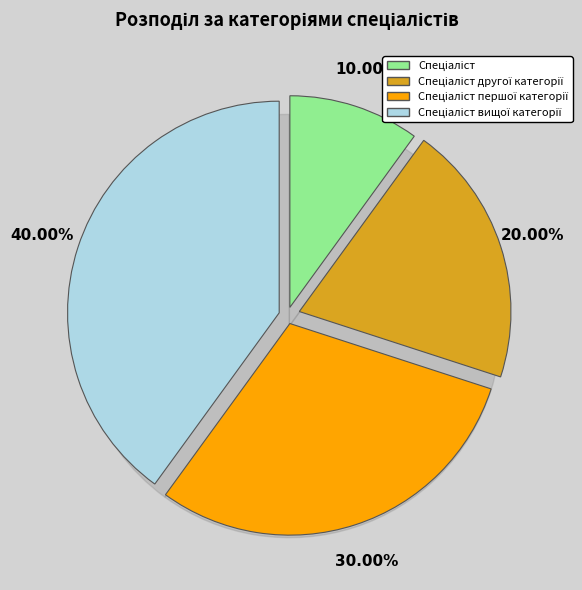

To the nearest percent, what is the difference between the largest and smallest slice percentages?

30%